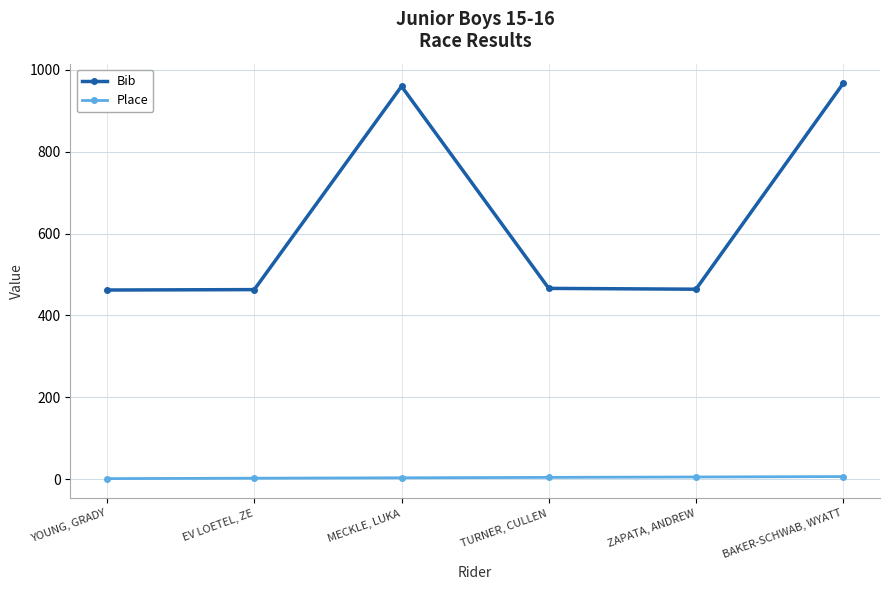

Which series has the largest range (max minus min)?

Bib